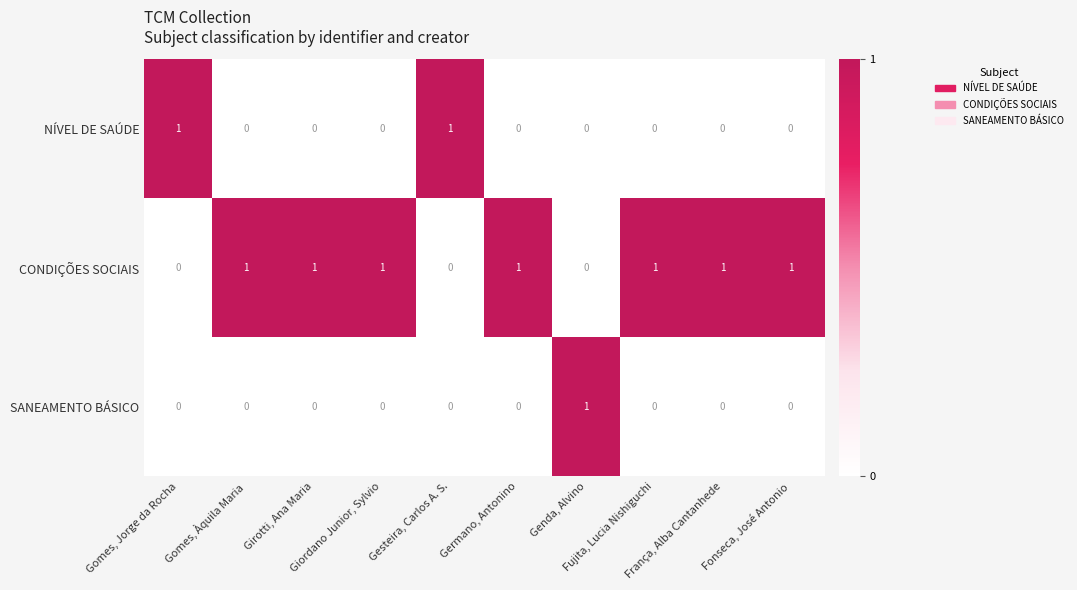

Rank the series by their average value, from highest to lowest.

CONDIÇÕES SOCIAIS, NÍVEL DE SAÚDE, SANEAMENTO BÁSICO